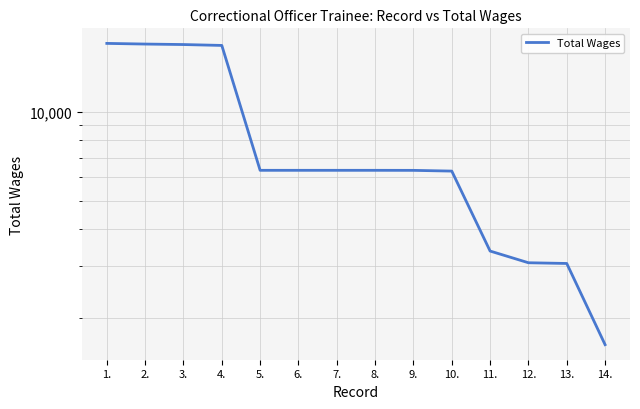

What is the approximate value at 10.?

6296